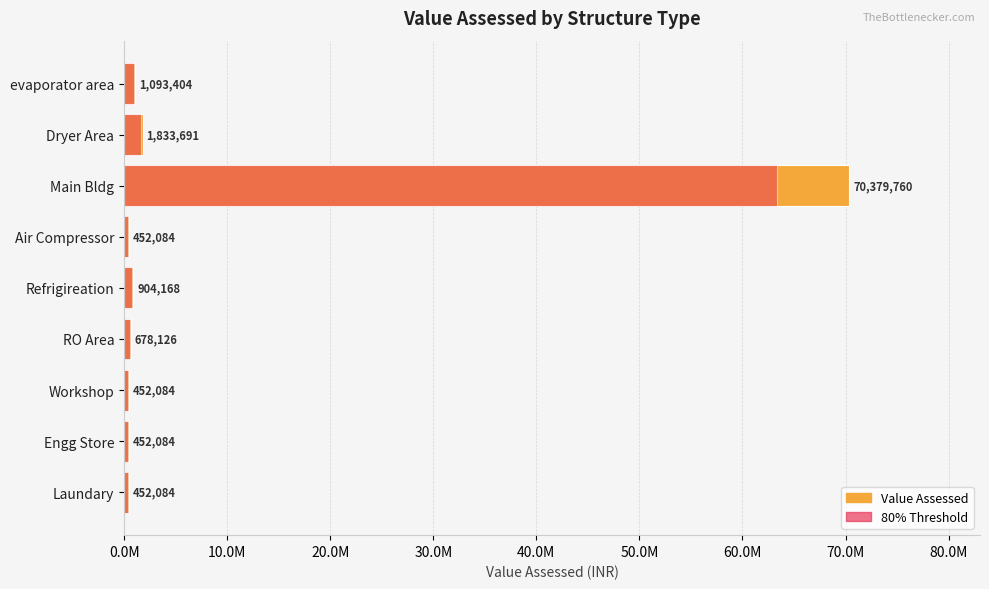

At how many categories does at least one series exceed 32576544?

1